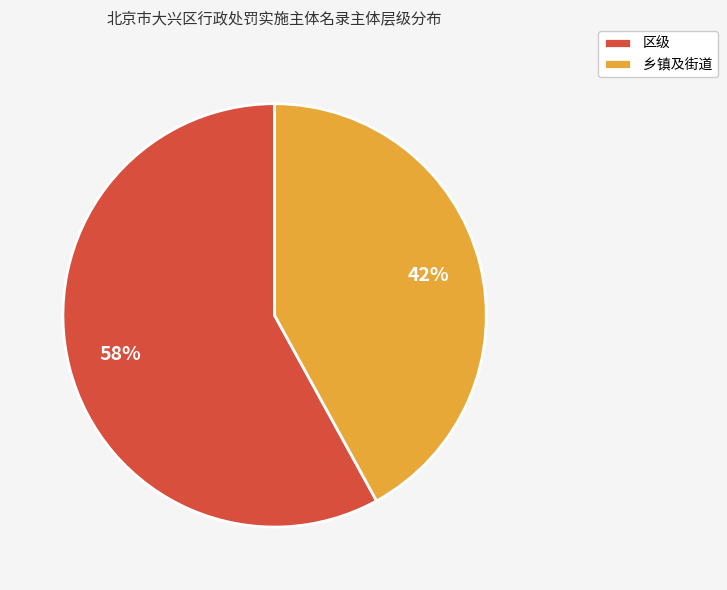

Approximately how many times larger is the value at 区级 compared to 乡镇及街道?

1.4